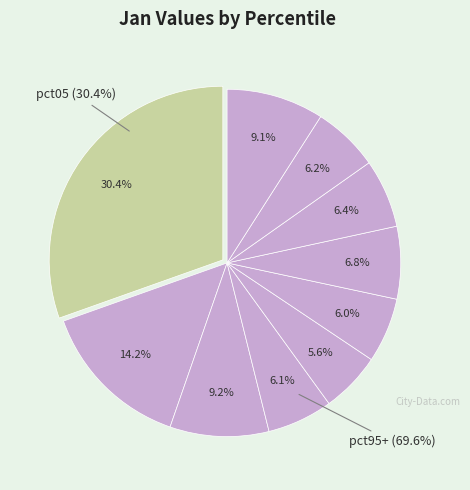

How many segments does this pie chart have?

10